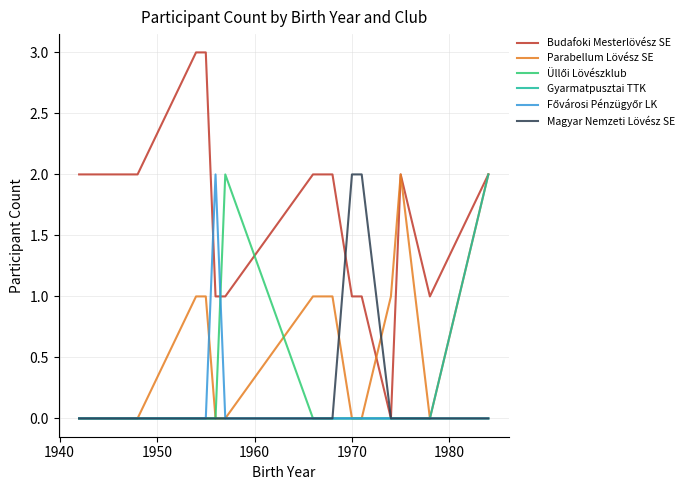

Which series has the largest range (max minus min)?

Budafoki Mesterlövész SE